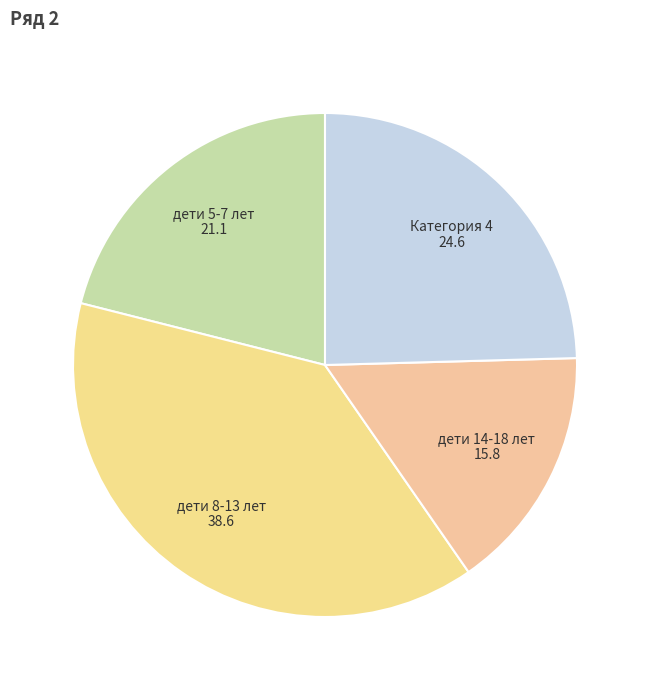

How many slices are in this pie chart?

4